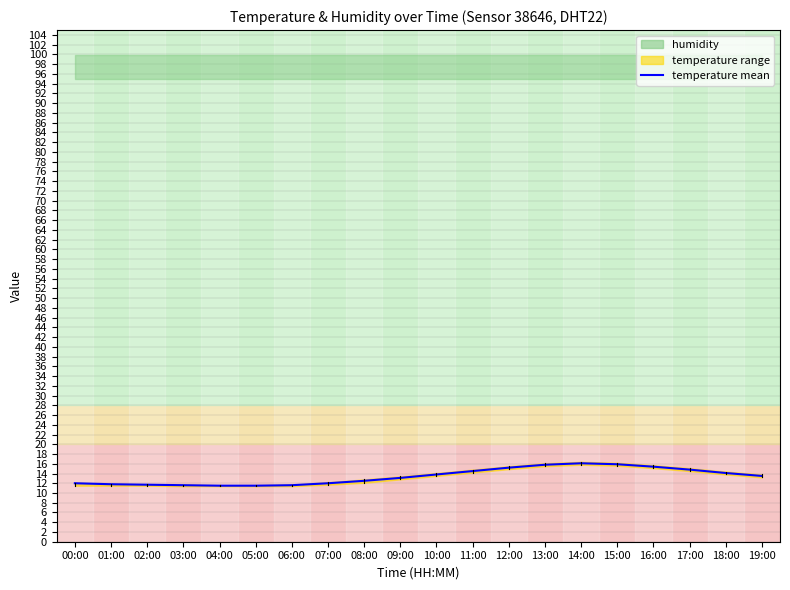

What is the sum of all values?

268.4